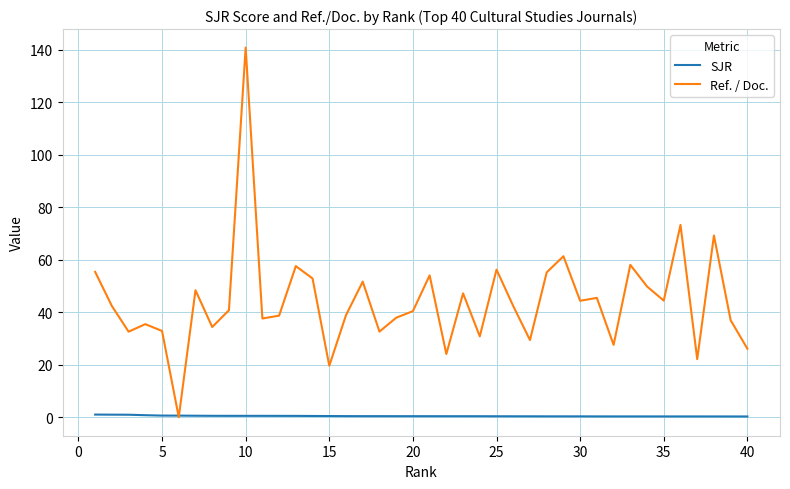

Which series has the largest total across all categories?

Ref. / Doc.